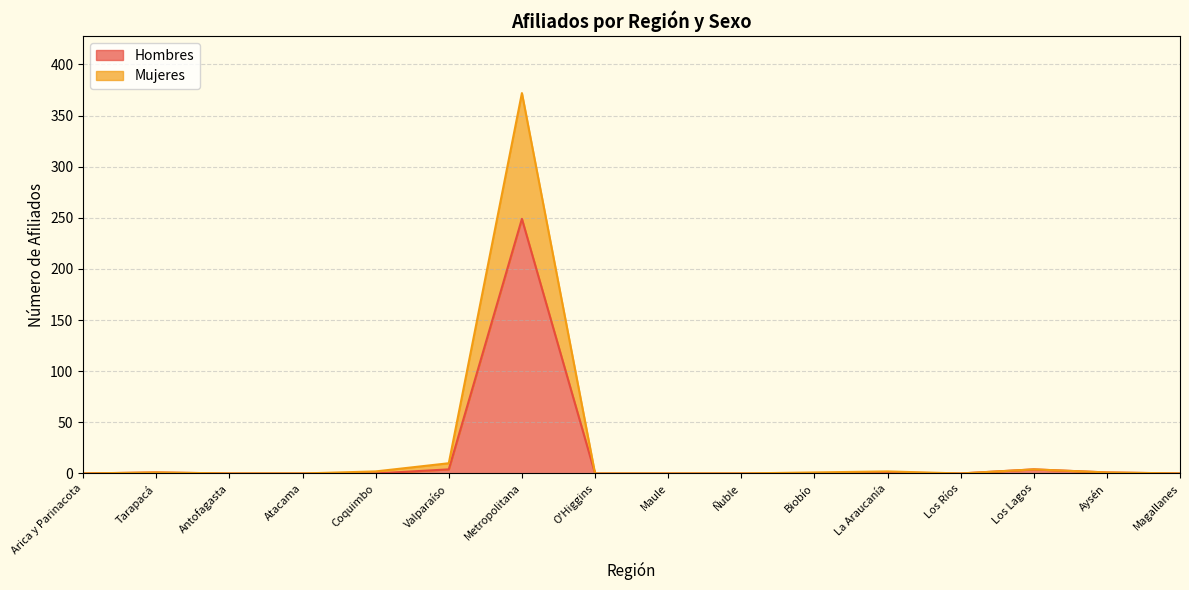

What position from the right is Metropolitana?

10